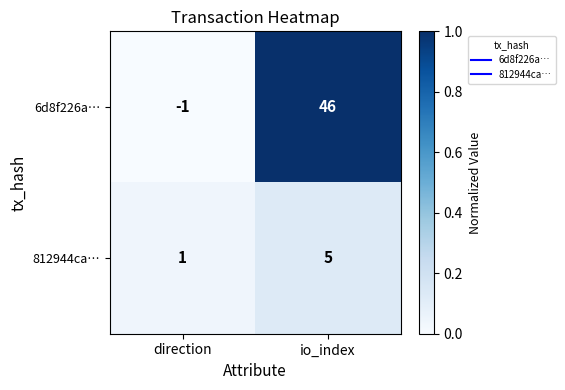

What is the difference between the maximum and minimum values in the 812944ca… series?

4